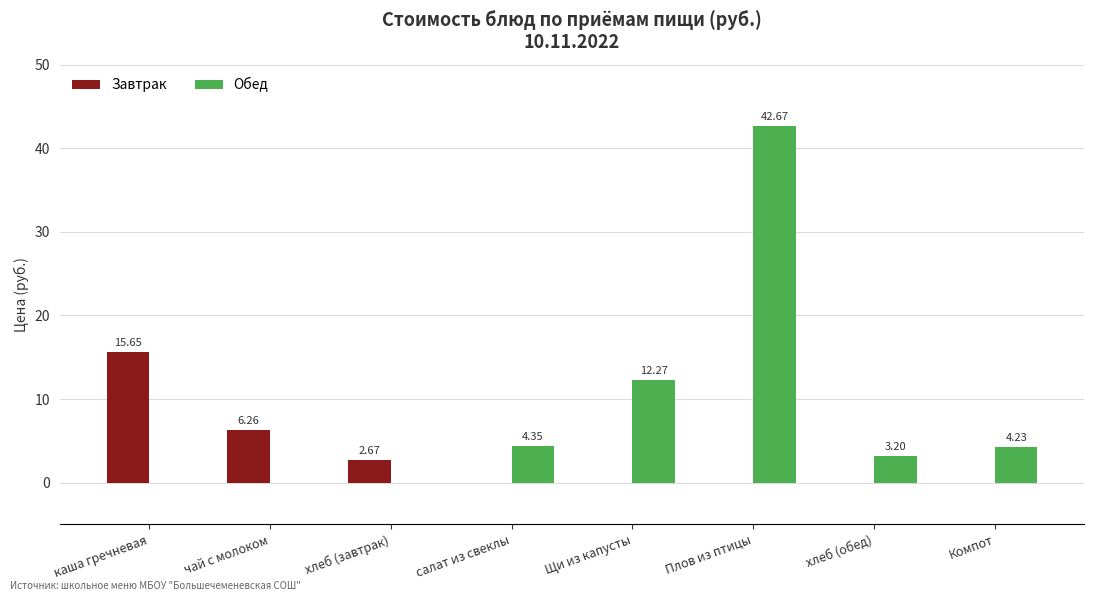

At which label is Завтрак closest to 7?

чай с молоком